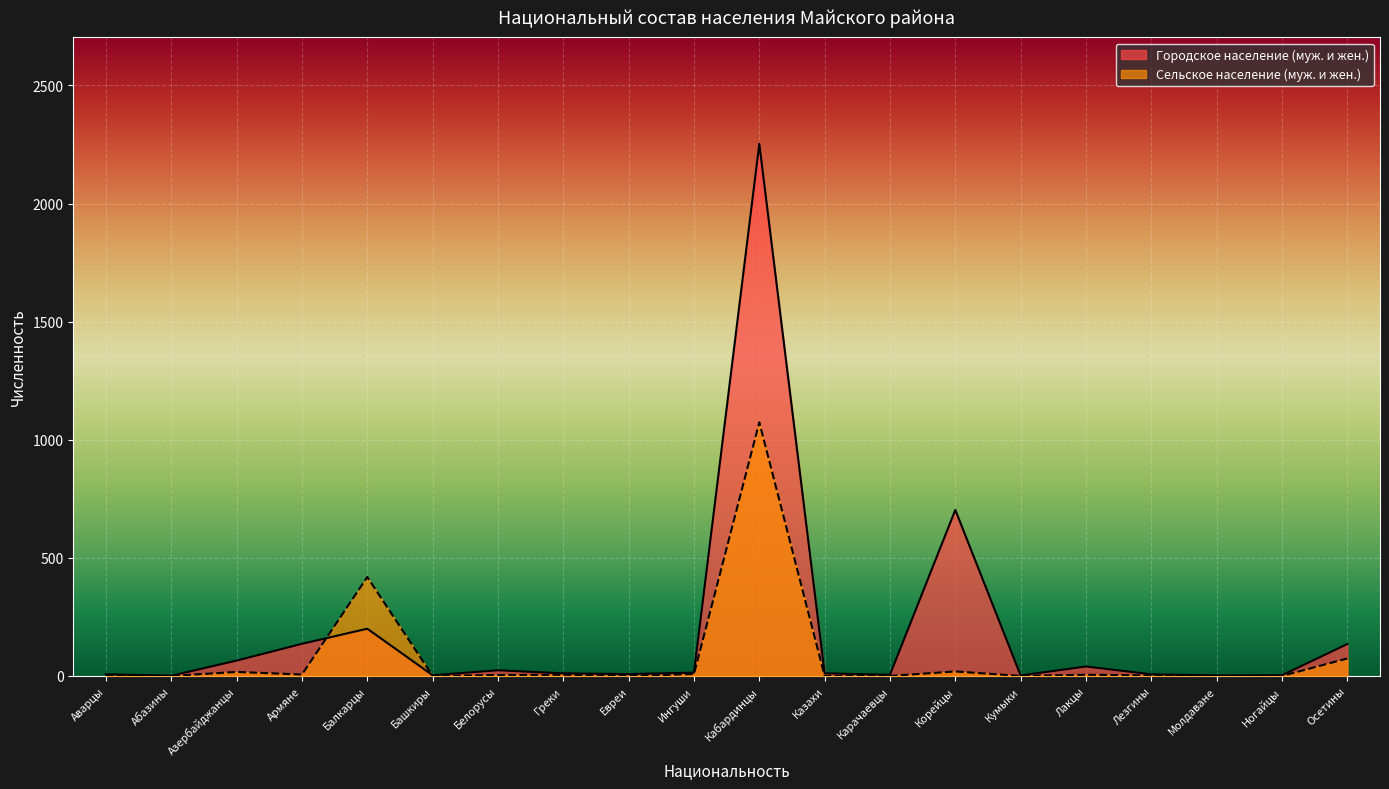

Rank the series by their average value, from highest to lowest.

Городское население (муж. и жен.), Сельское население (муж. и жен.)